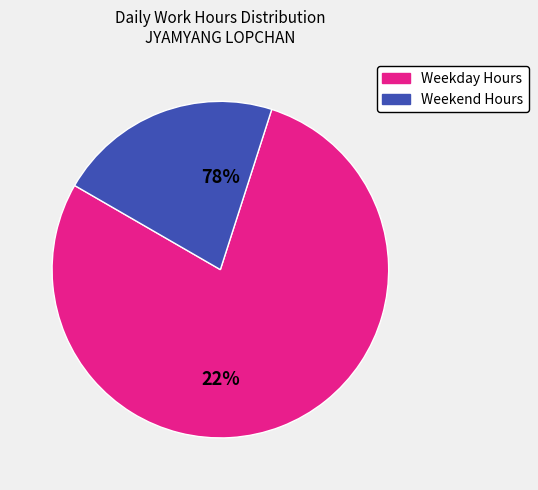

Is it true that Tue is 18% of the pie?

False